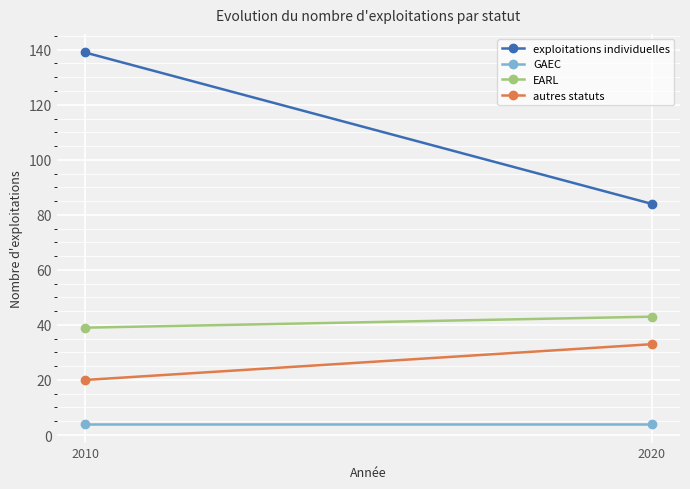

Reading left to right, list all the values displayed in this chart.

exploitations individuelles: 2010=139	2020=84
GAEC: 2010=4	2020=4
EARL: 2010=39	2020=43
autres statuts: 2010=20	2020=33